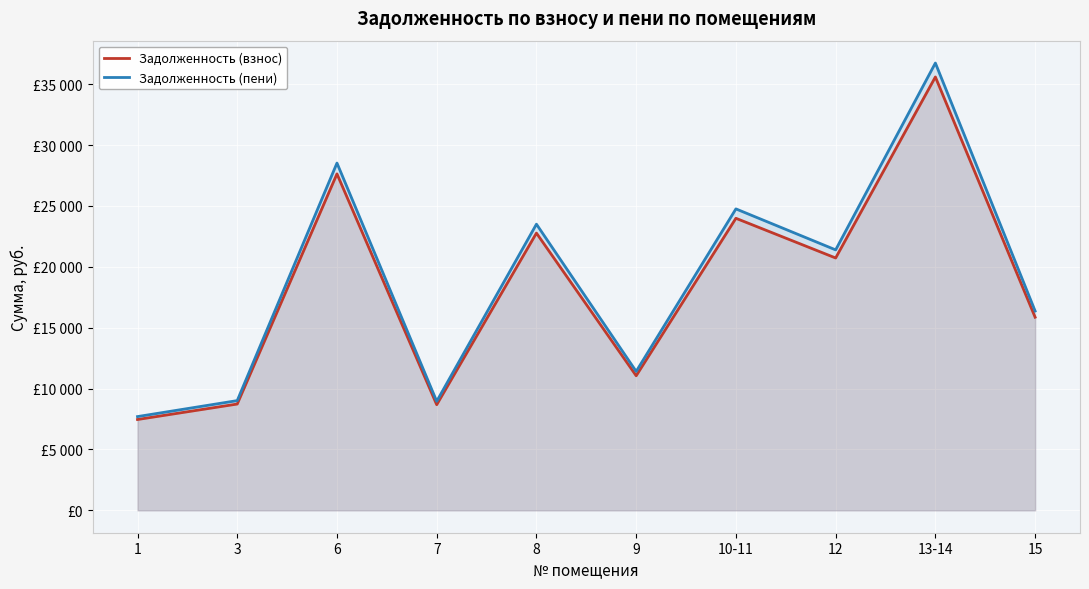

The value of Задолженность (взнос) at 6 is 15851.1. True or false?

False